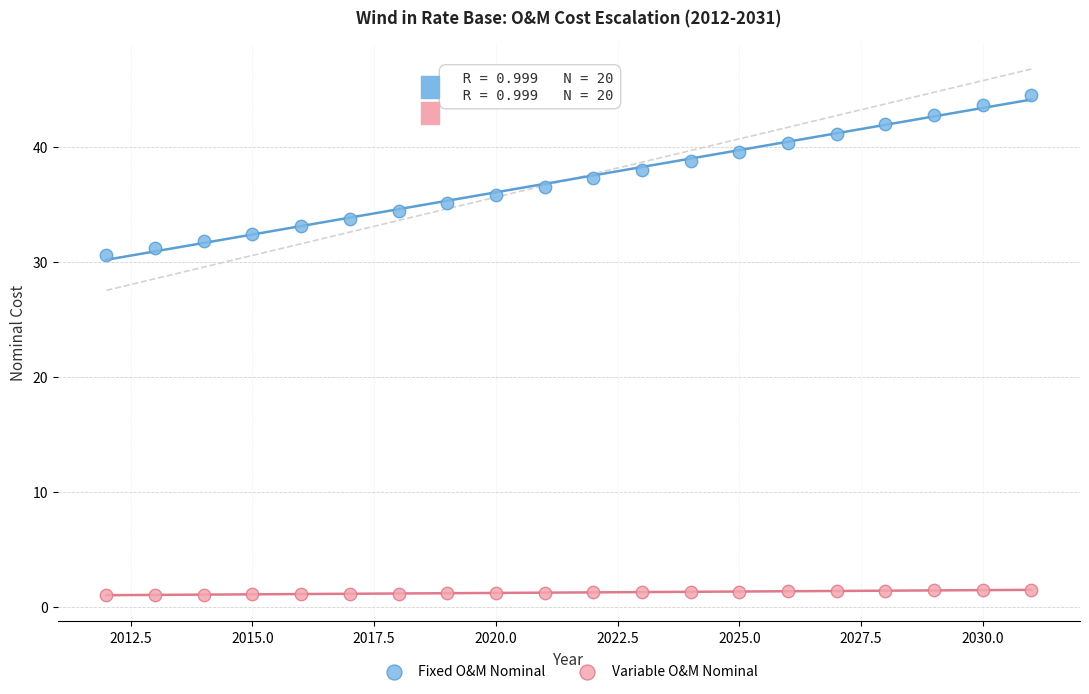

Which series reaches the minimum Y coordinate?

Variable O&M Nominal